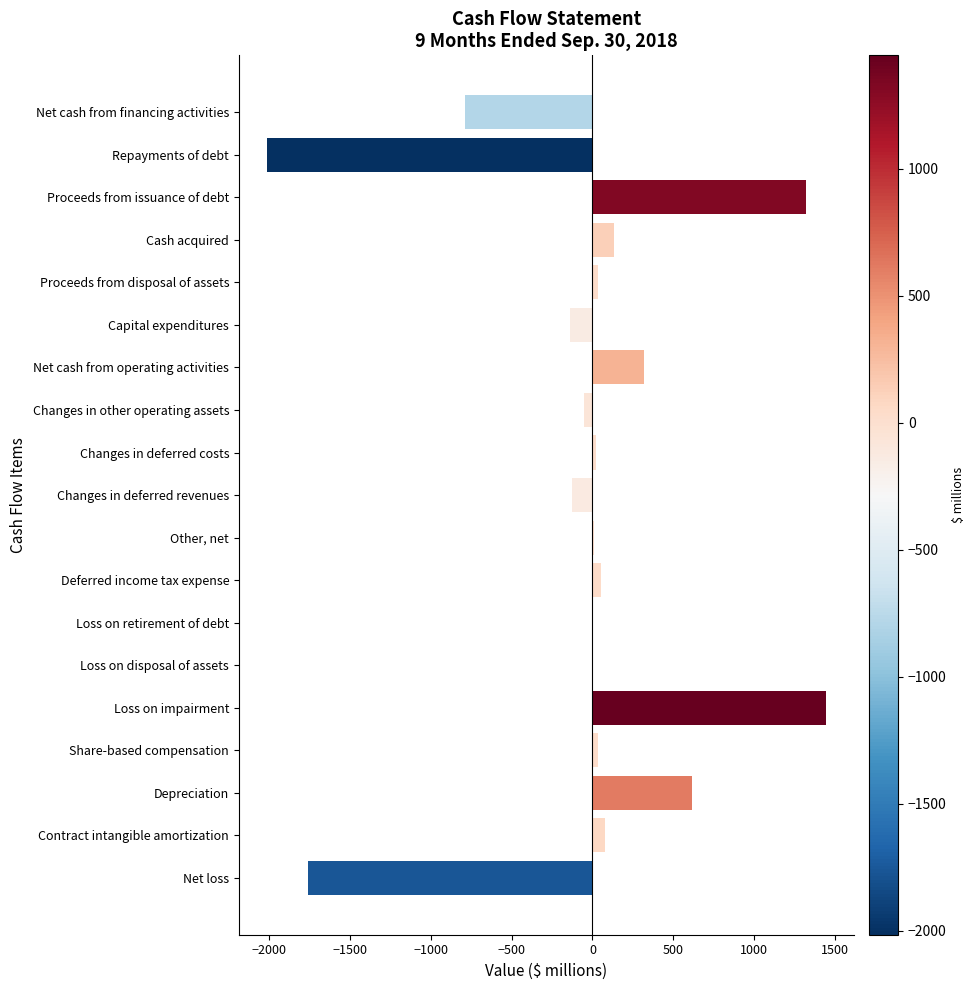

What is the approximate value at Loss on impairment?

1446